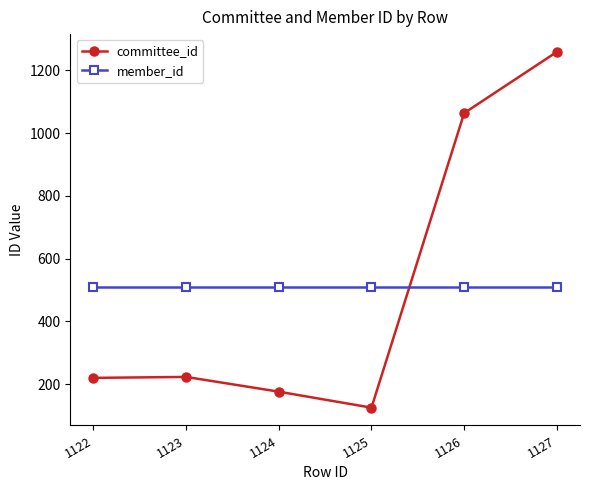

Is the value of member_id at 1122 greater than the value of committee_id at 1123?

Yes